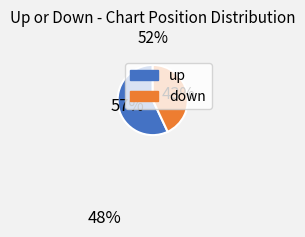

How many slices are in this pie chart?

2